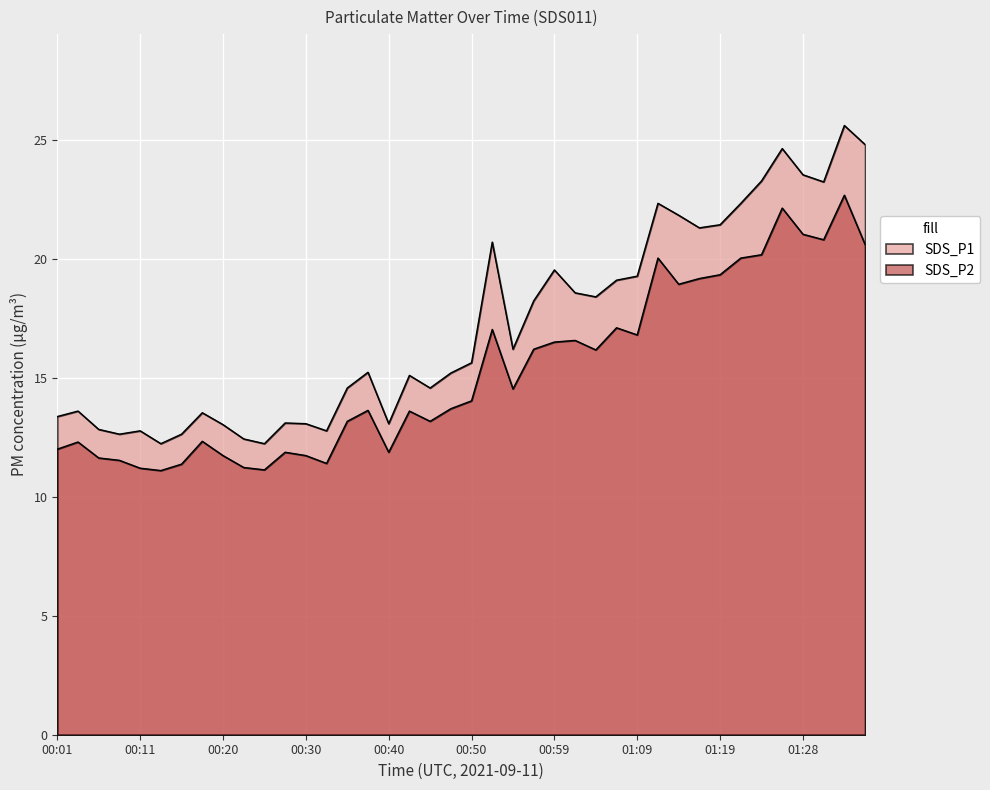

How many series are shown in this chart?

2